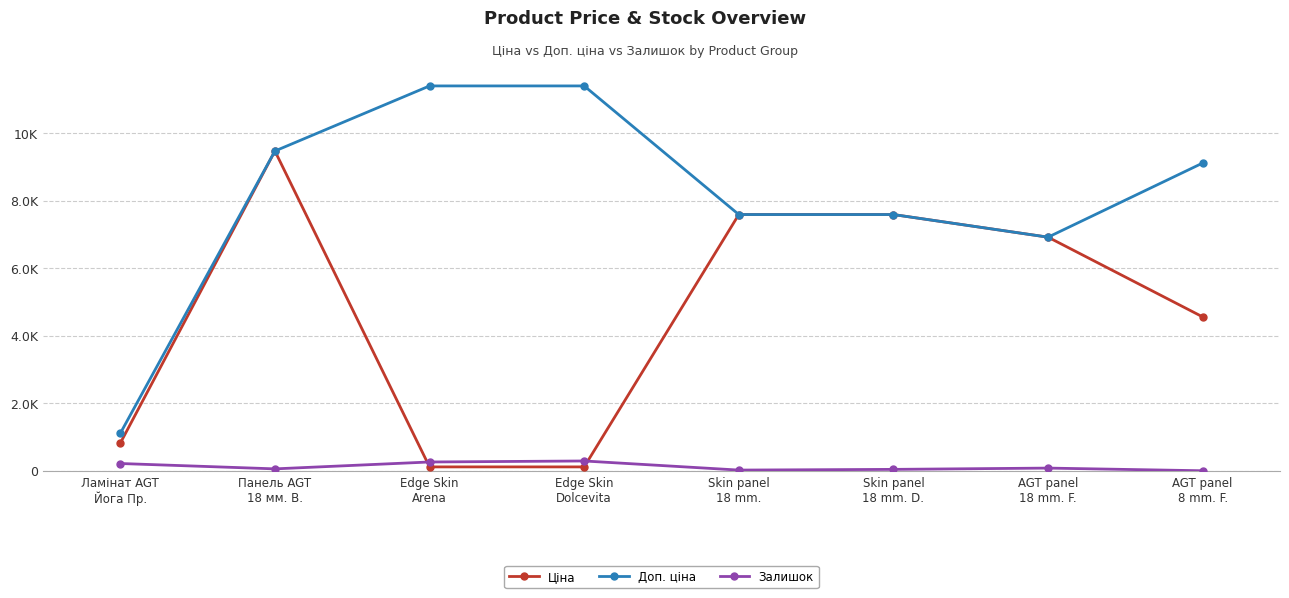

True or false: Доп. ціна has a value of 4057.2 at Панель AGT
18 мм. В..

False